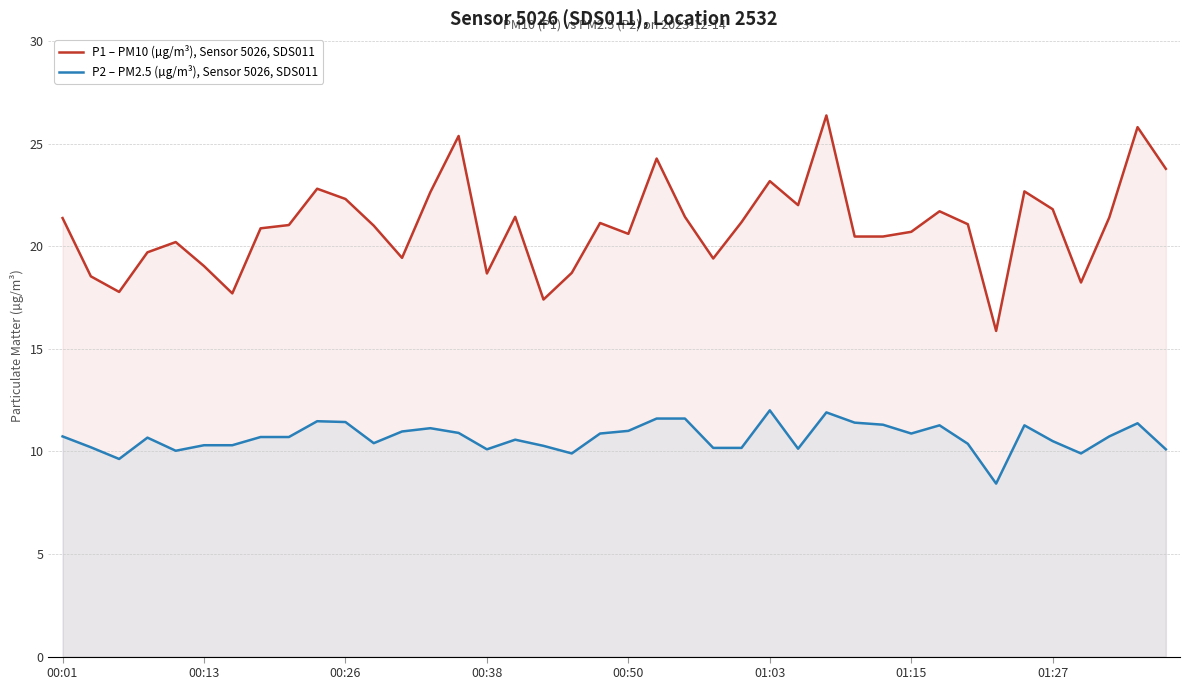

What is the approximate value of P1 – PM10 (µg/m³), Sensor 5026, SDS011 at 27?

26.4